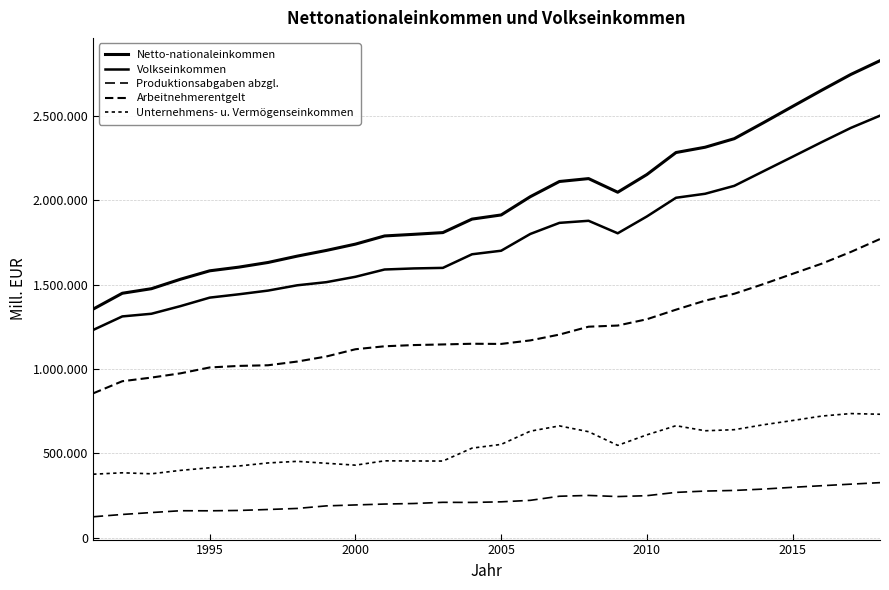

Does the chart display data point markers on the line(s)?

No